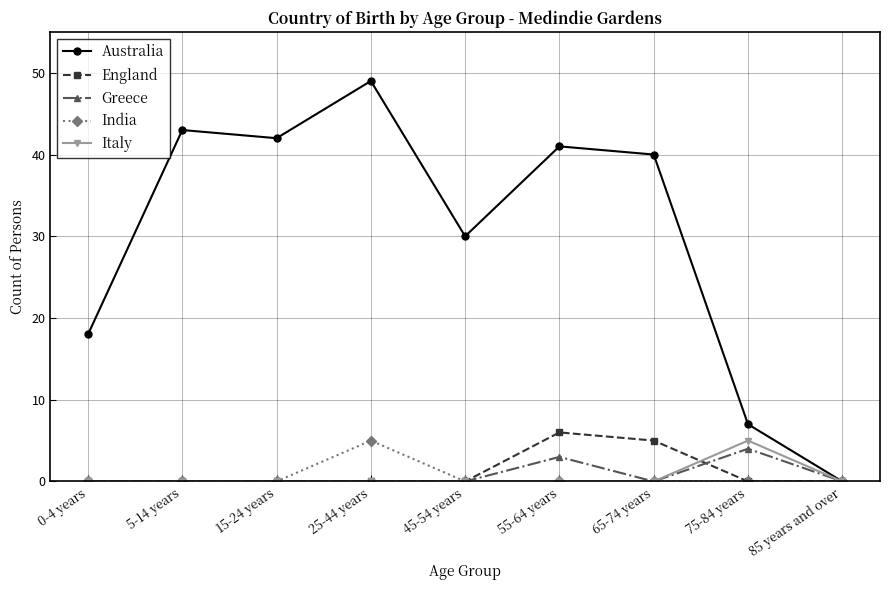

Reading left to right, extract all data points from this chart.

Australia: 0-4 years=18	5-14 years=43	15-24 years=42	25-44 years=49	45-54 years=30	55-64 years=41	65-74 years=40	75-84 years=7	85 years and over=0
England: 0-4 years=0	5-14 years=0	15-24 years=0	25-44 years=0	45-54 years=0	55-64 years=6	65-74 years=5	75-84 years=0	85 years and over=0
Greece: 0-4 years=0	5-14 years=0	15-24 years=0	25-44 years=0	45-54 years=0	55-64 years=3	65-74 years=0	75-84 years=4	85 years and over=0
India: 0-4 years=0	5-14 years=0	15-24 years=0	25-44 years=5	45-54 years=0	55-64 years=0	65-74 years=0	75-84 years=0	85 years and over=0
Italy: 0-4 years=0	5-14 years=0	15-24 years=0	25-44 years=0	45-54 years=0	55-64 years=0	65-74 years=0	75-84 years=5	85 years and over=0